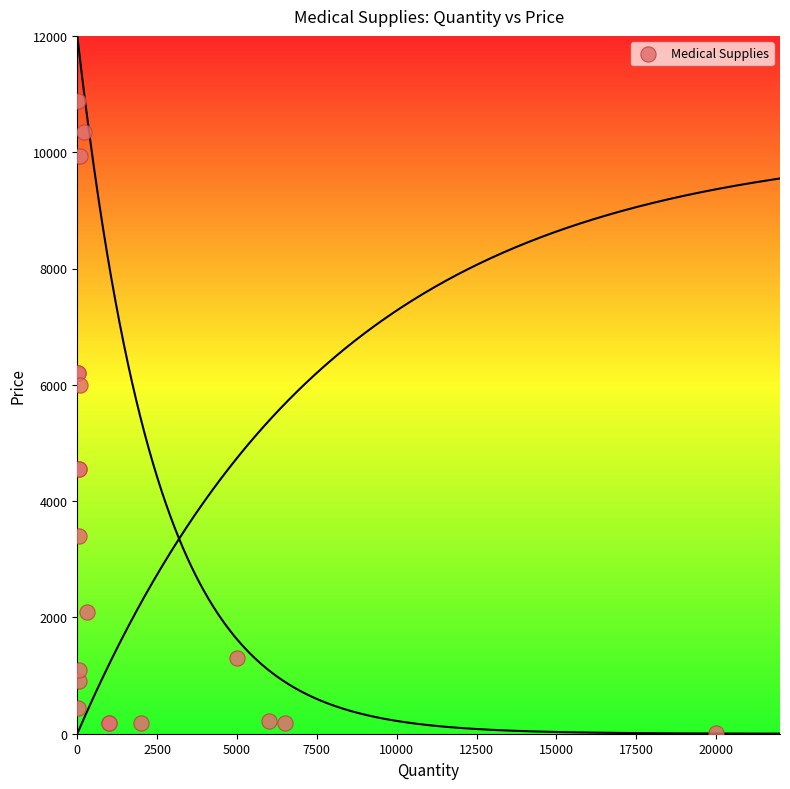

What Y value in the scatter plot is closest to 5446?

6000.0